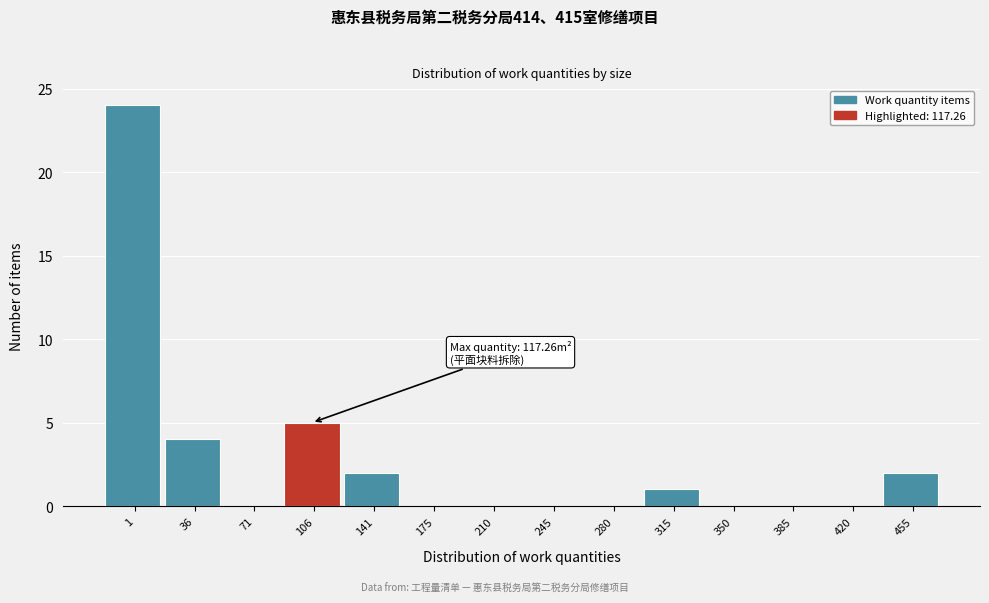

Reading left to right, what are all the values shown in this chart?

1=24	36=4	71=0	106=5	141=2	175=0	210=0	245=0	280=0	315=1	350=0	385=0	420=0	455=2